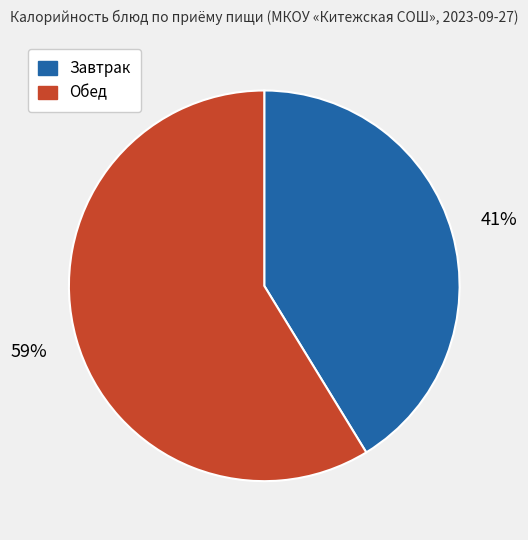

Is there a majority slice in this chart?

Yes